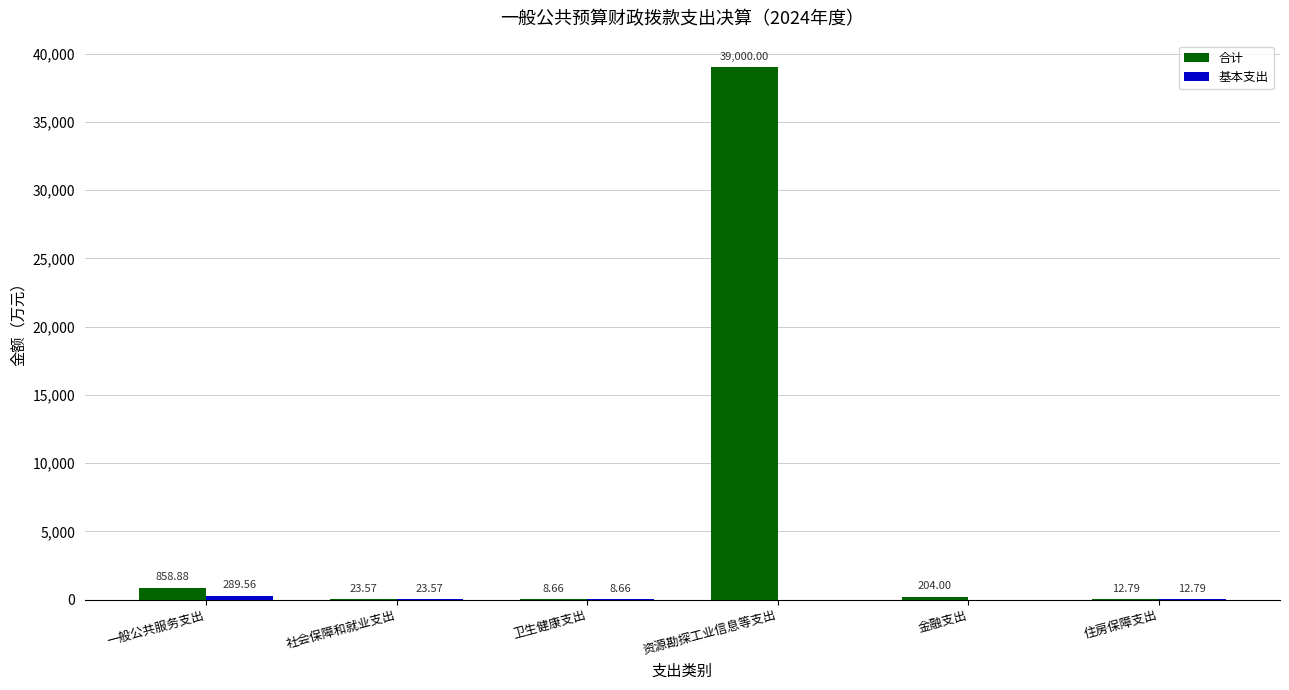

Which series has the largest total across all categories?

合计